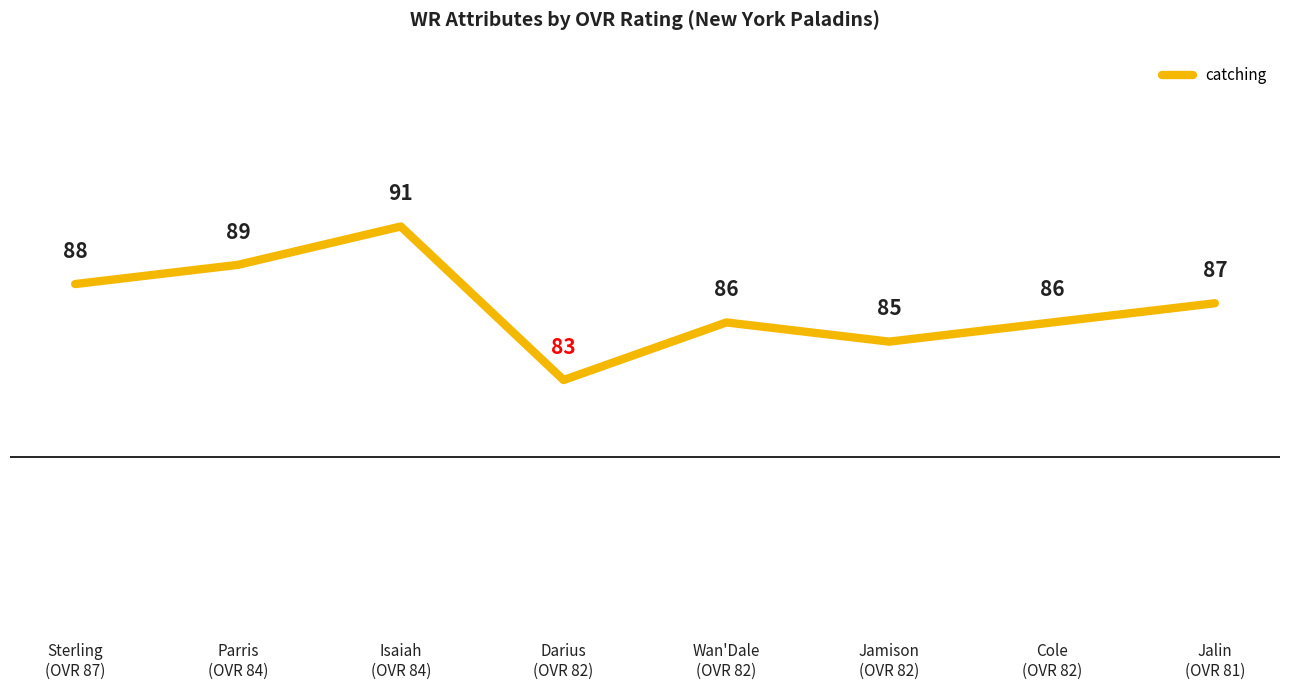

What position from the right is Jalin
(OVR 81)?

1